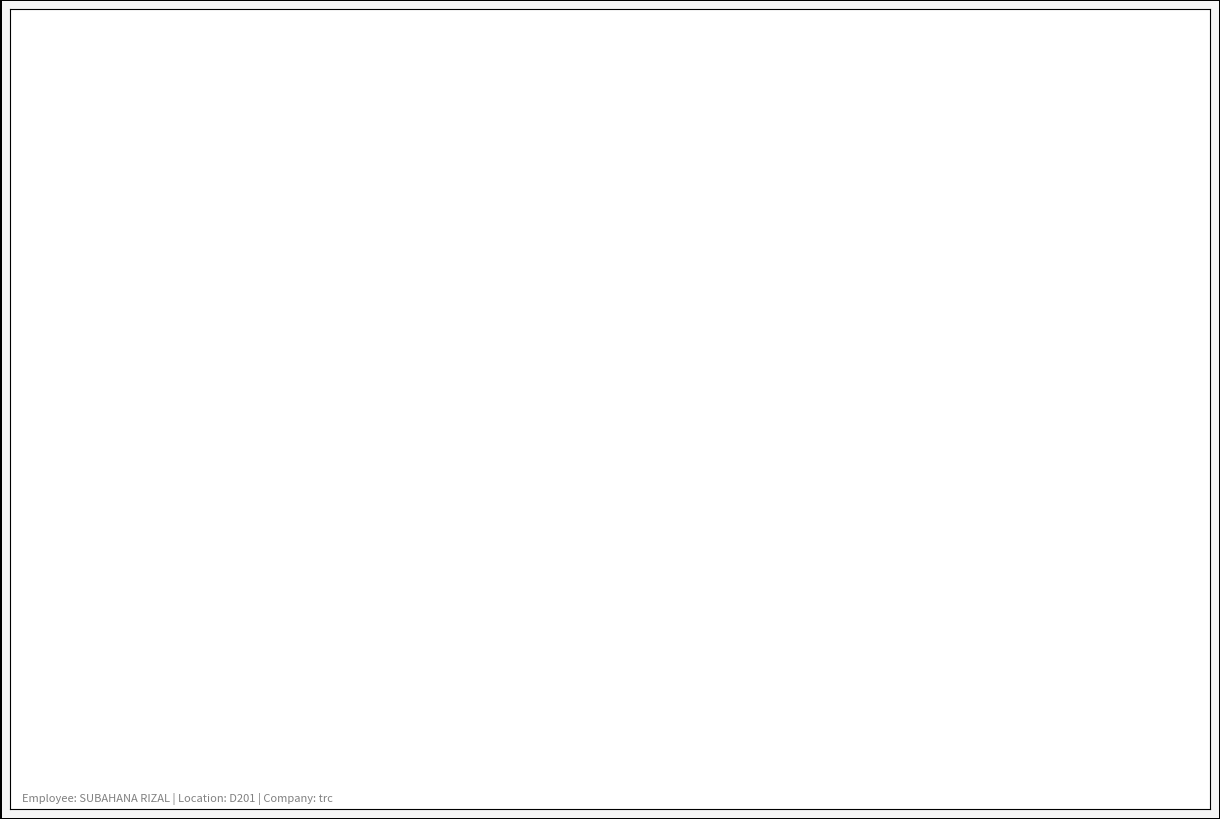

How many segments does this pie chart have?

12